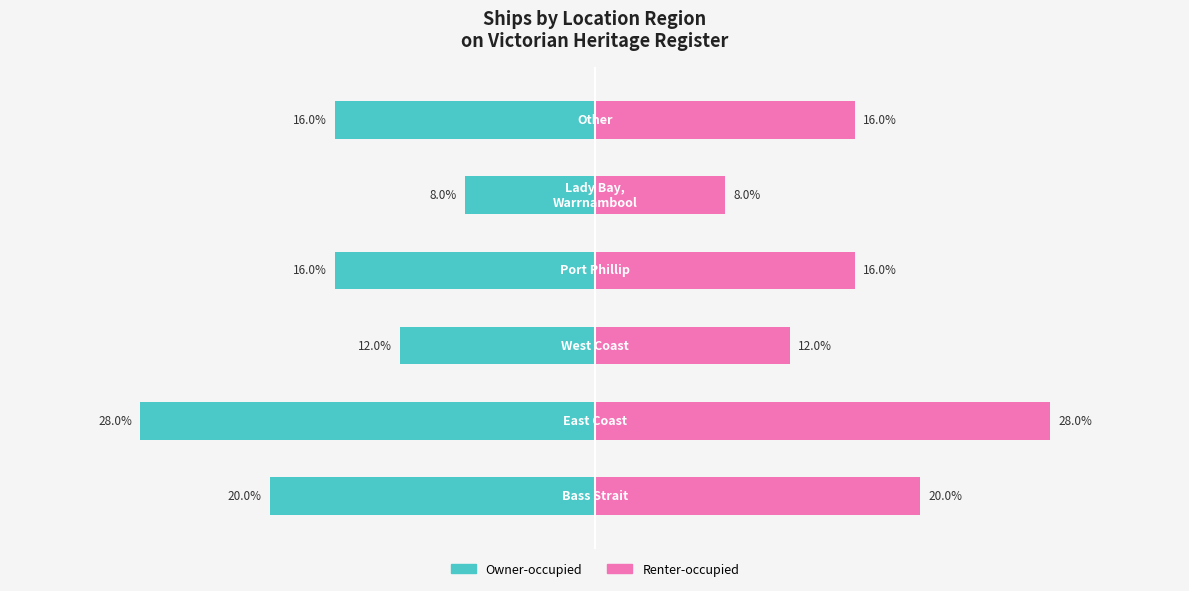

Are the bars horizontal?

Yes